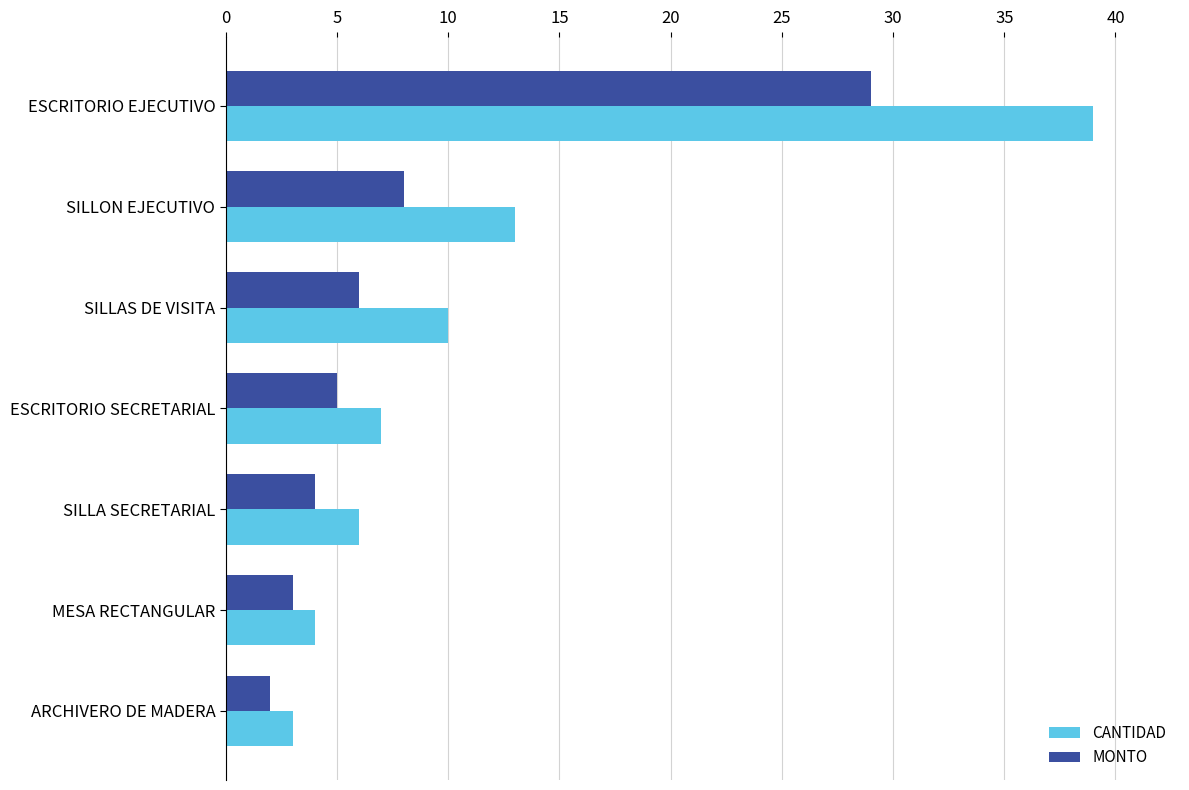

At which label does CANTIDAD reach its minimum?

ARCHIVERO DE MADERA